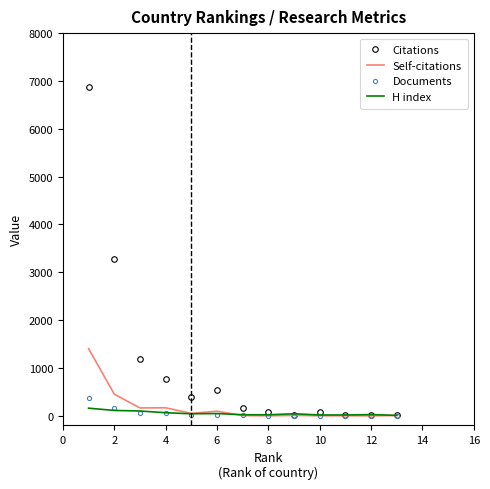

Which series has the largest total across all categories?

Citations